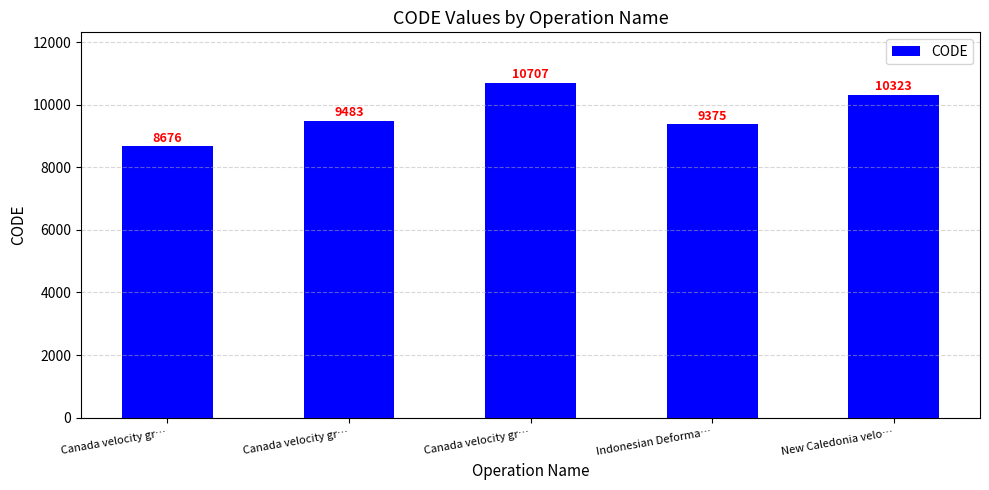

The value at Canada velocity gr… is 9483. True or false?

True